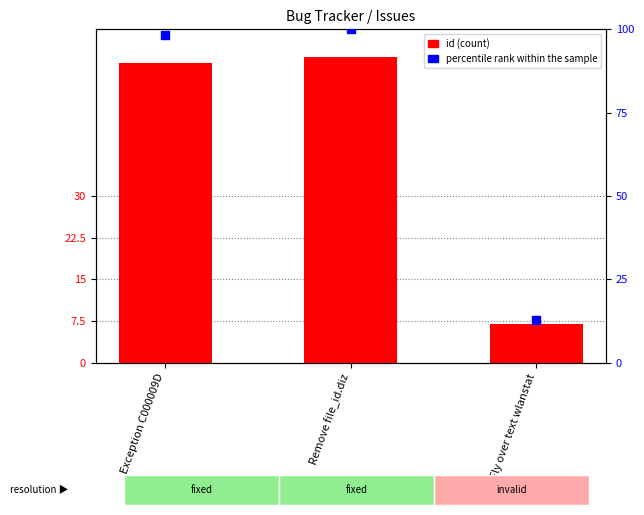

At how many categories does at least one series exceed 73?

2